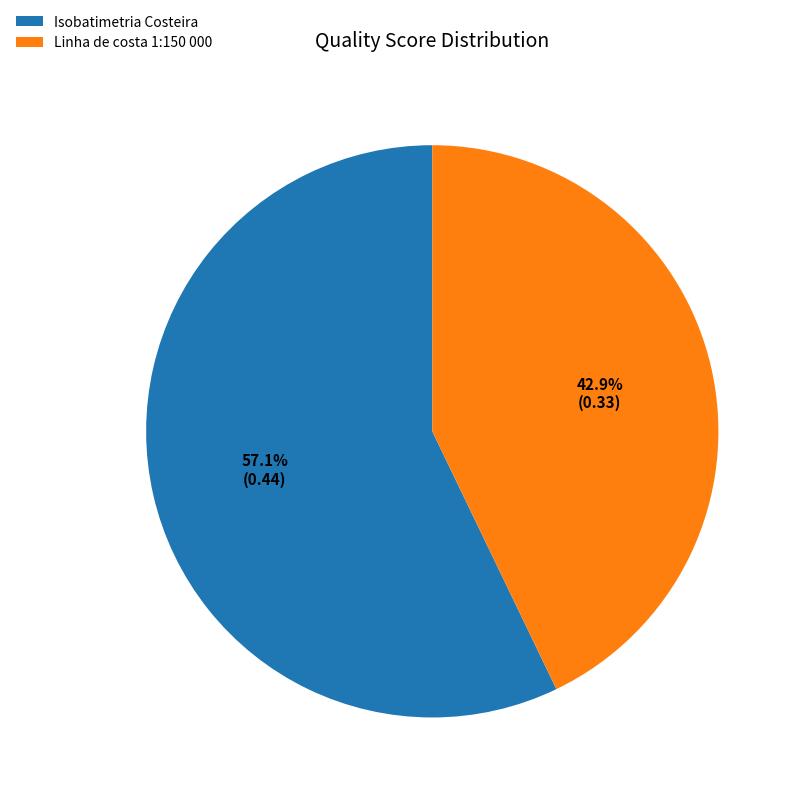

What percentage is NOT represented by Linha de costa 1:150 000?

57.1%